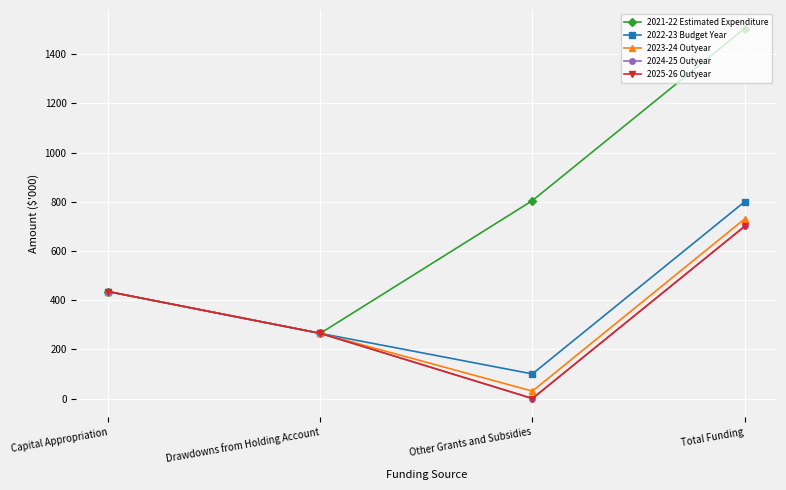

Is this an area chart (filled region under the line)?

No